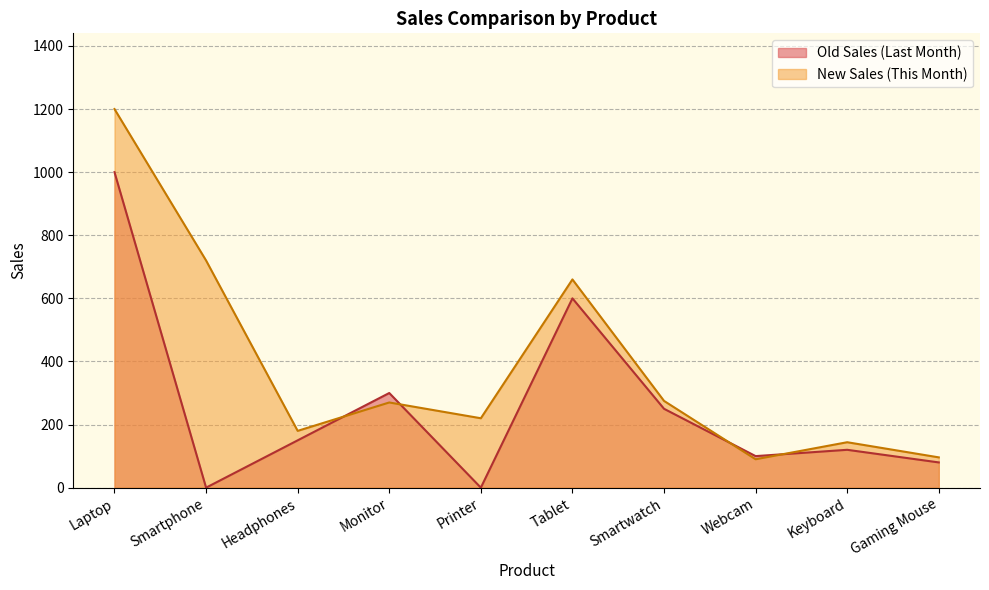

How many data points does each series have?

10